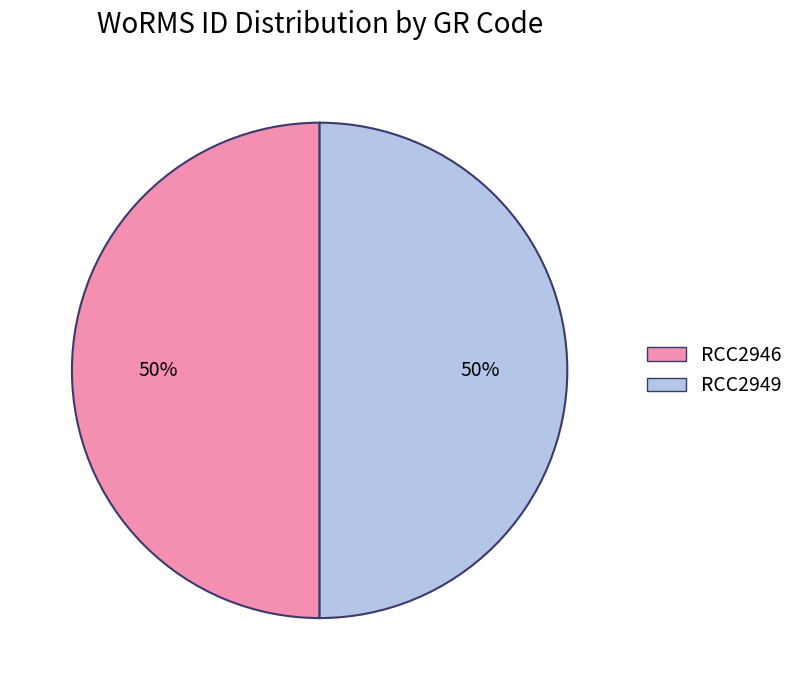

Approximately how many times larger is the value at RCC2946 compared to RCC2949?

1.0